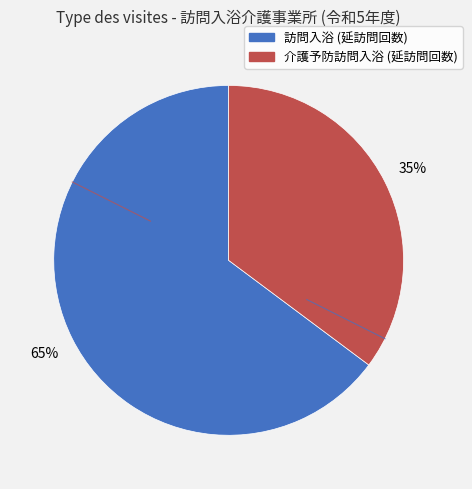

What percentage is the 訪問入浴 (延訪問回数) slice, to the nearest percent?

65%